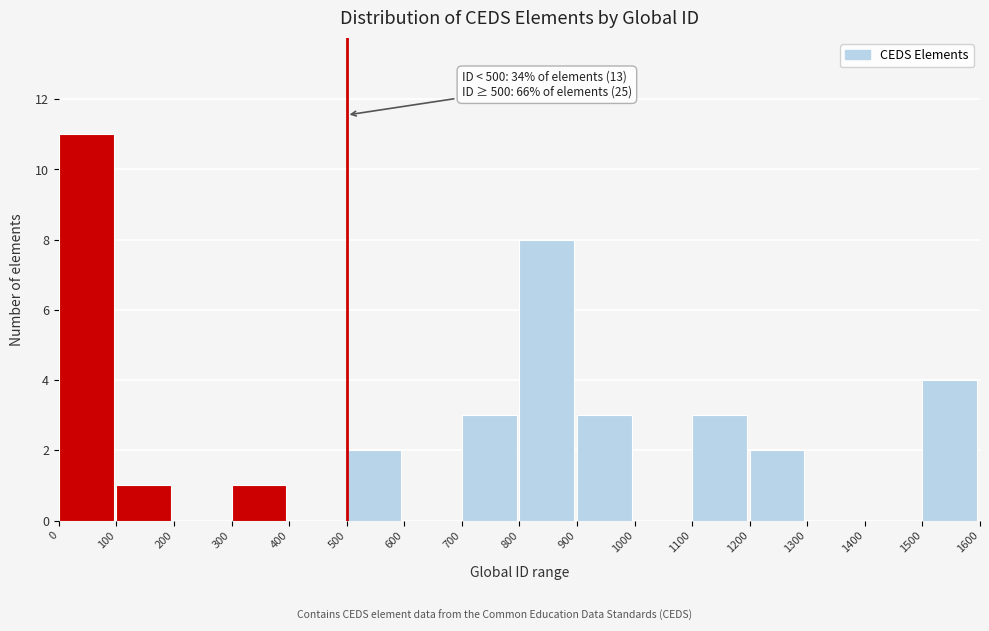

Over which range of the x-axis is the bar tallest?

0 to 100